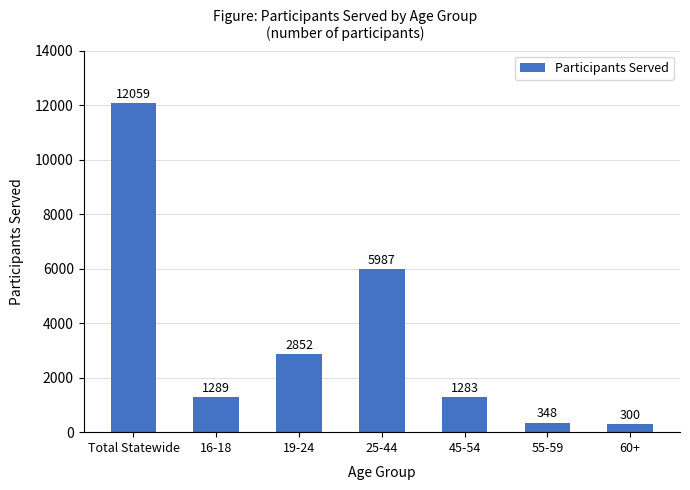

What is the change in value from Total Statewide to 60+?

-11759